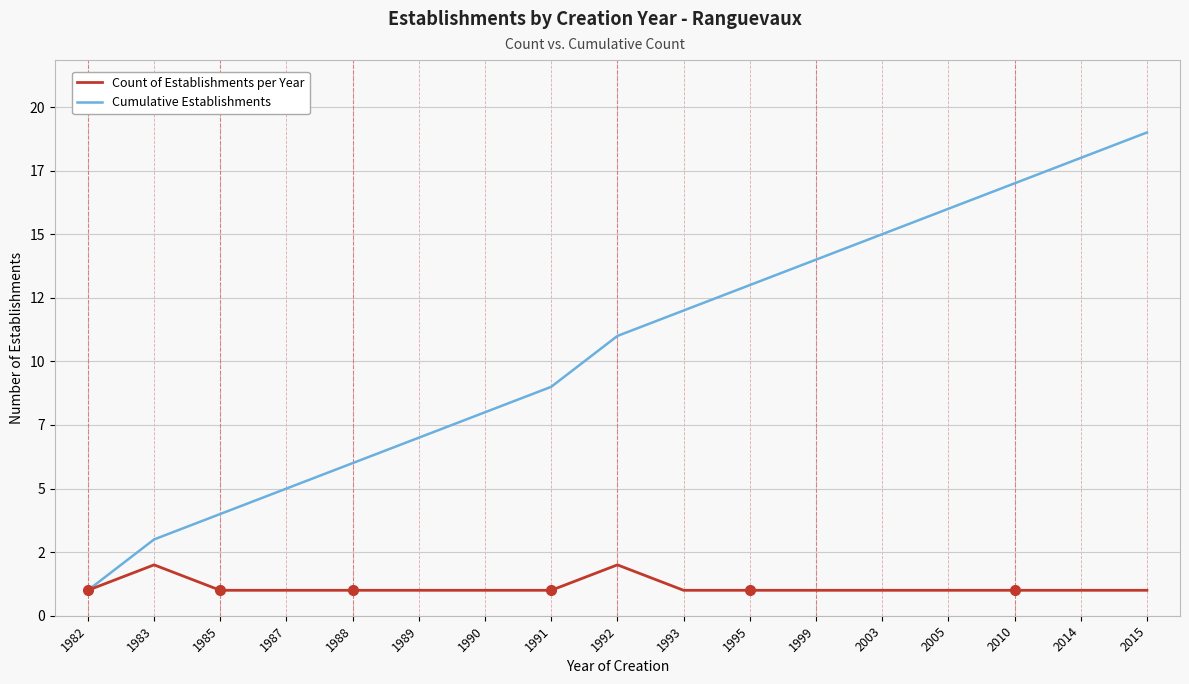

Is this an area chart (filled region under the line)?

No